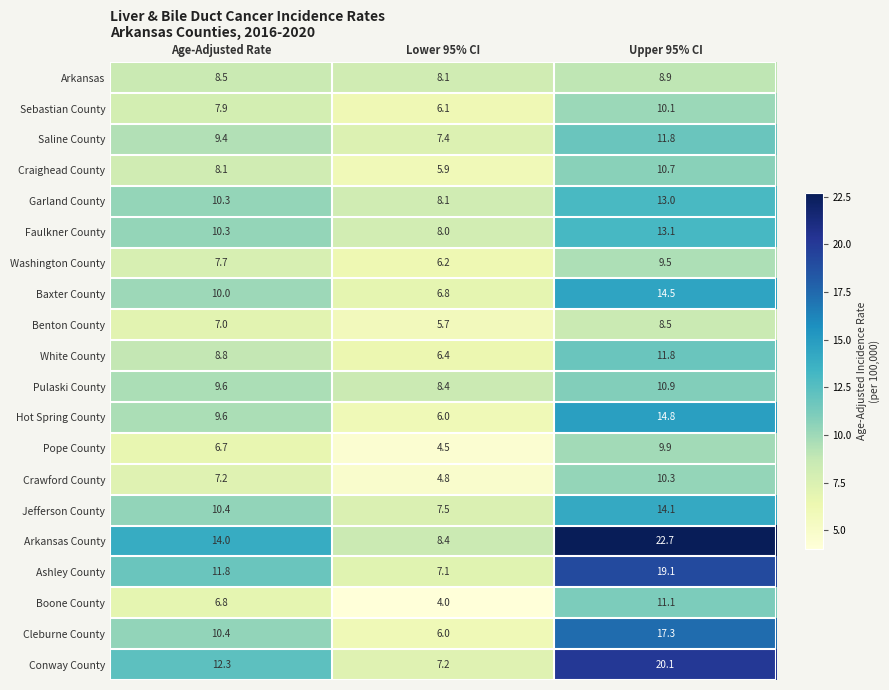

Rank the categories by Sebastian County value from highest to lowest.

Upper 95% CI, Age-Adjusted Rate, Lower 95% CI